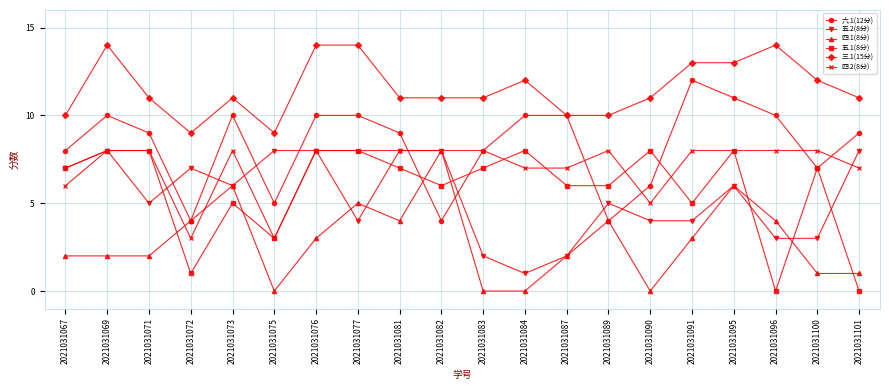

What is the sum of the 五.1(8分) values at 2021031084 and 2021031069?

16